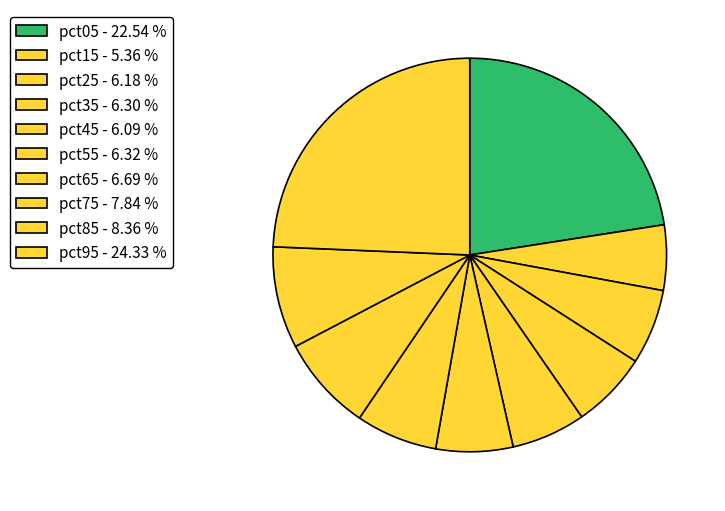

To the nearest percent, what percentage of the pie is pct35?

6%